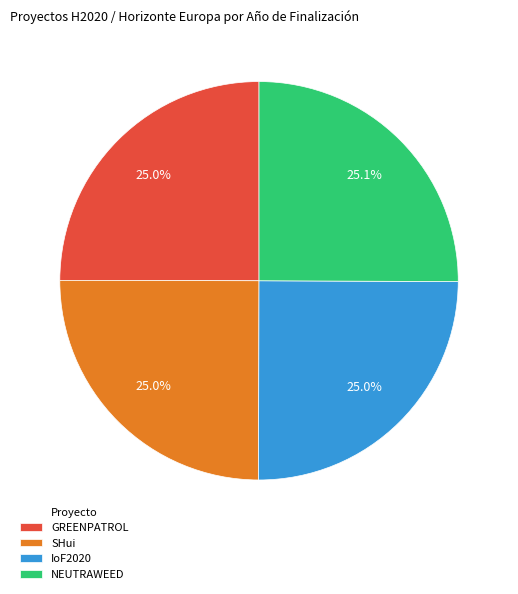

Count the number of slices in the pie.

4